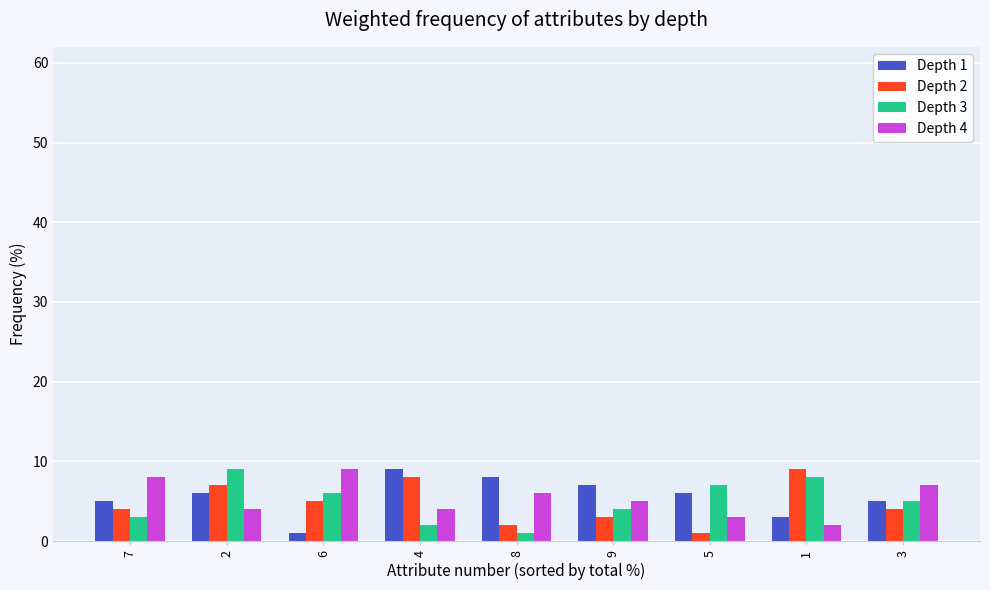

How many bars are there in total?

36